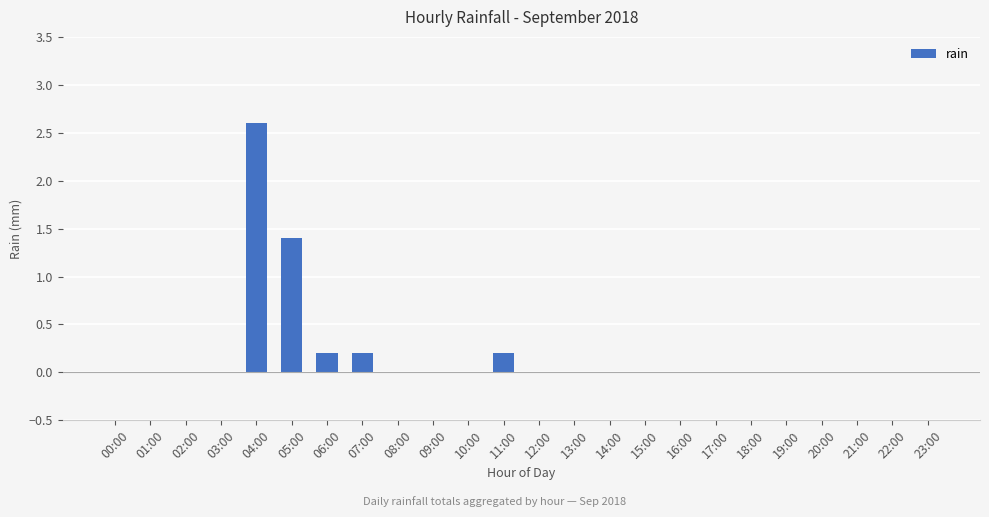

Count the number of data series in this chart.

1